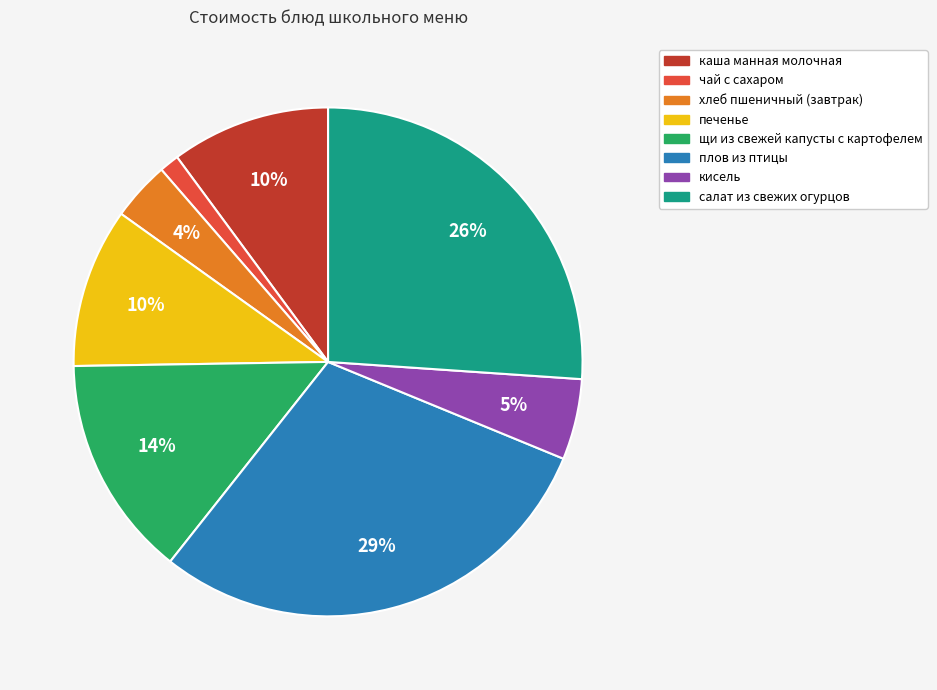

To the nearest percent, what is the average slice percentage?

12%